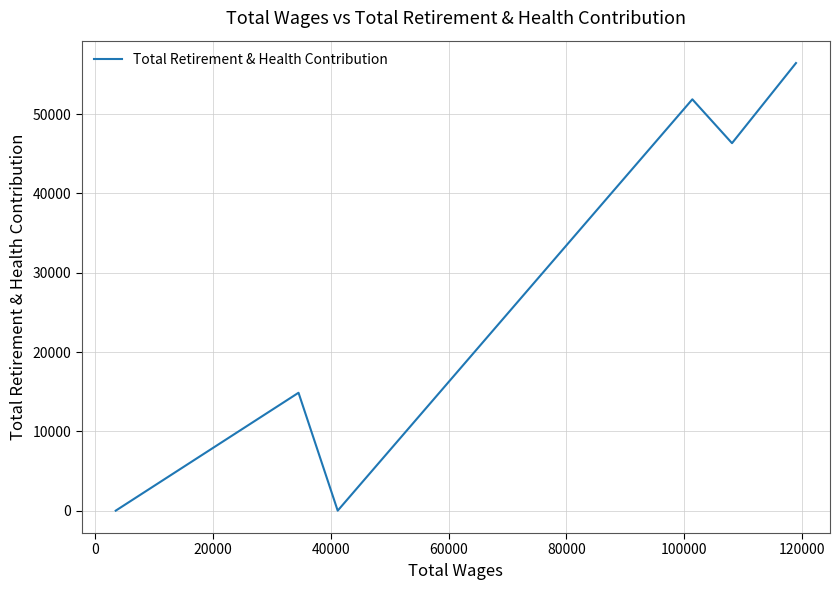

Reading right to left, what are all the values shown in this chart?

56436	46333	51863	0	14864	0